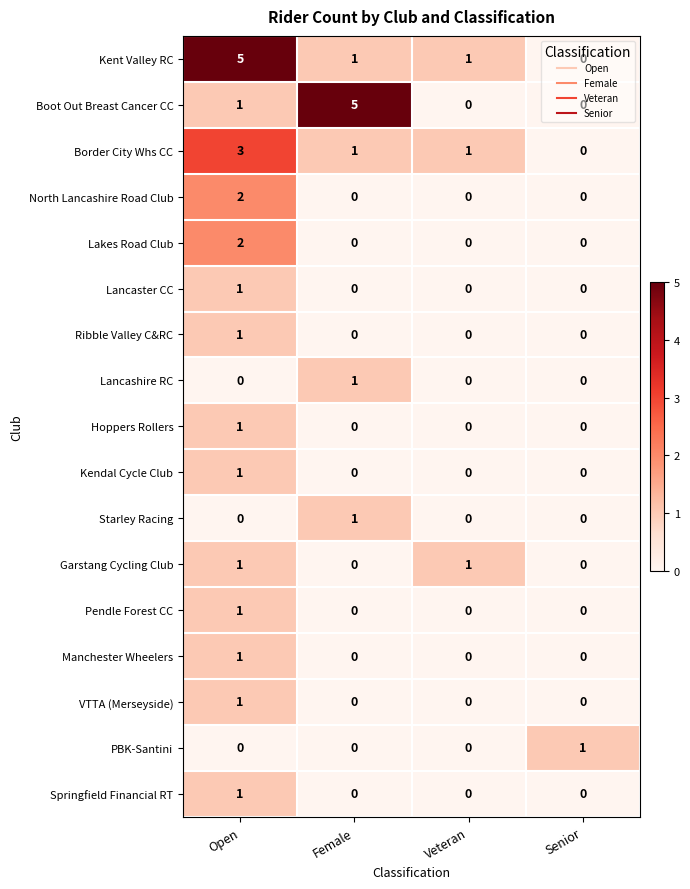

How many Border City Whs CC values are between 1 and 3?

3